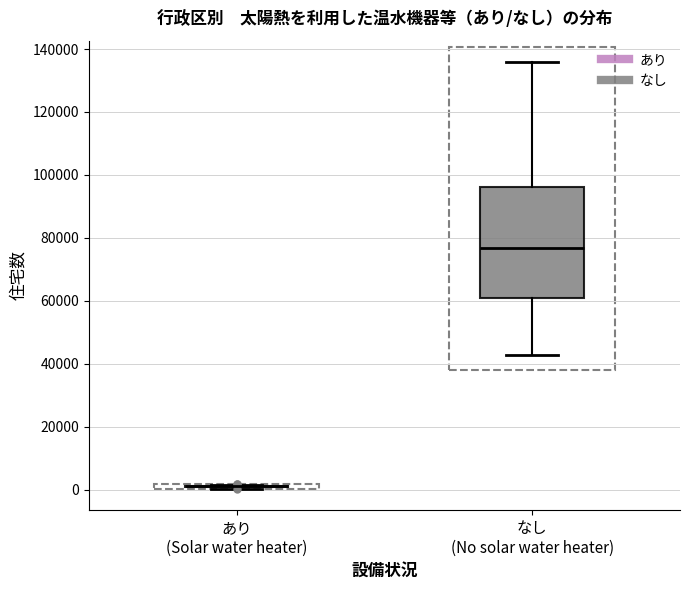

Which box is the tallest, from its lower edge to its upper edge?

なし (No solar water heater)